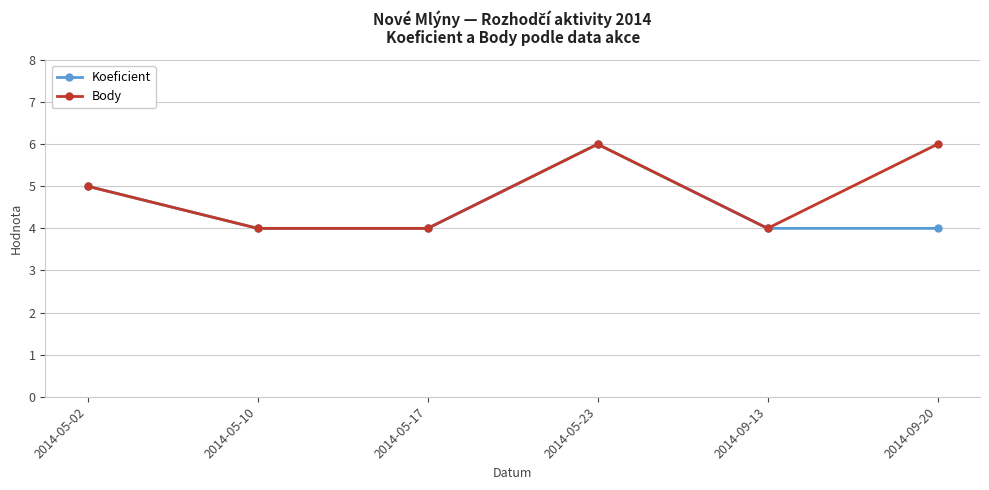

The value of Koeficient at 2014-05-17 is 5. True or false?

False